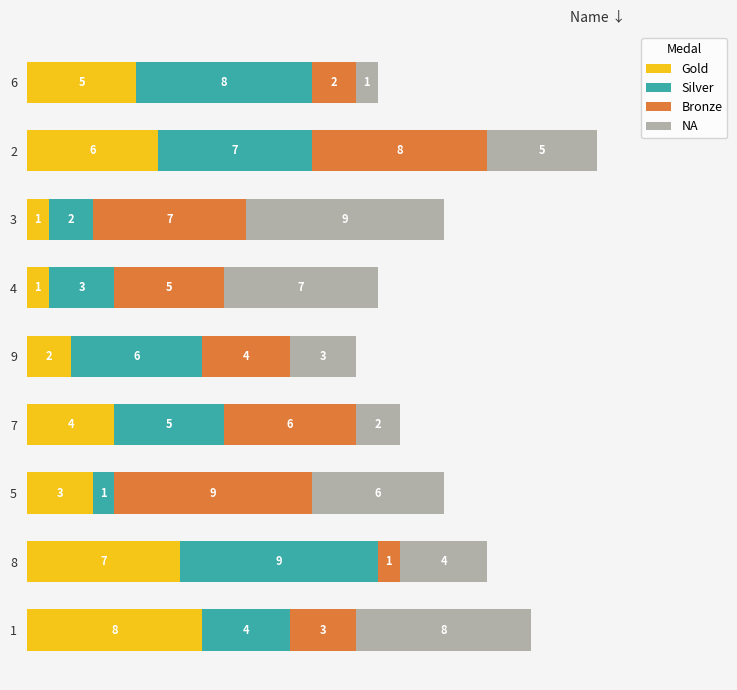

What is the maximum value for Gold?

8